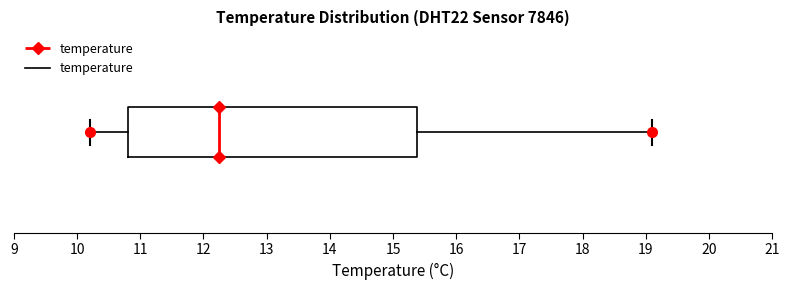

Where is the left edge of the box on the x-axis? The values are not printed on the chart, so give them approximately, as read against the axis.

10.8